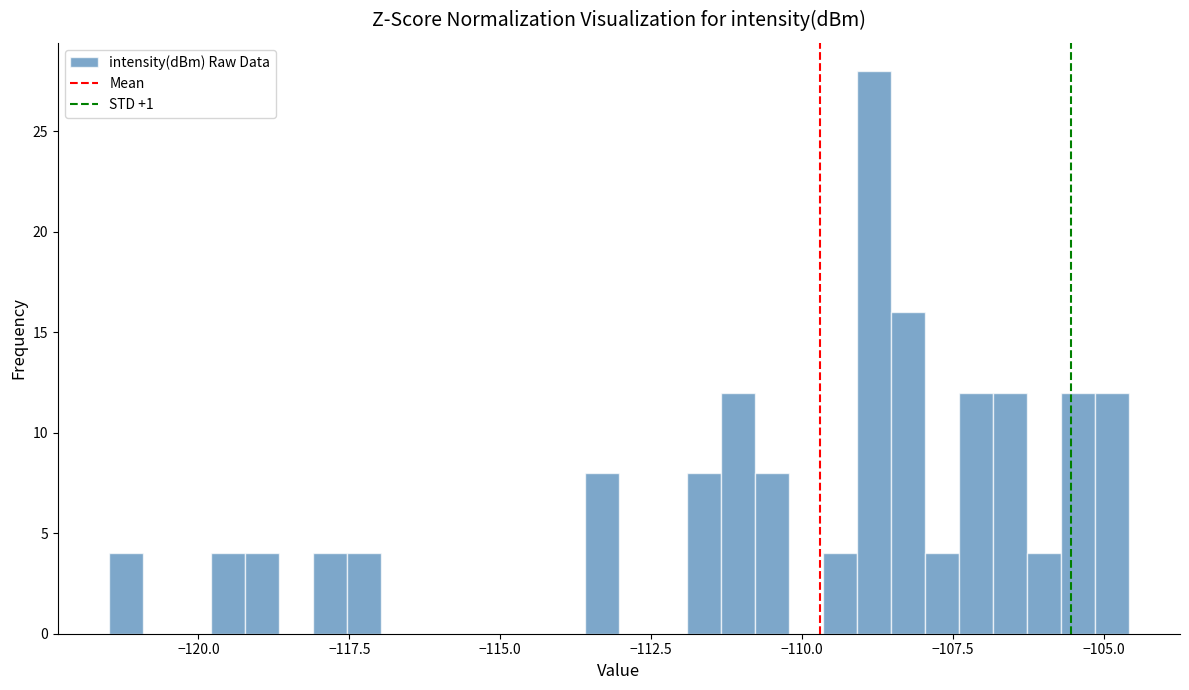

Read against the x-axis, roughly where is the centre of the tallest bar?

-109.0